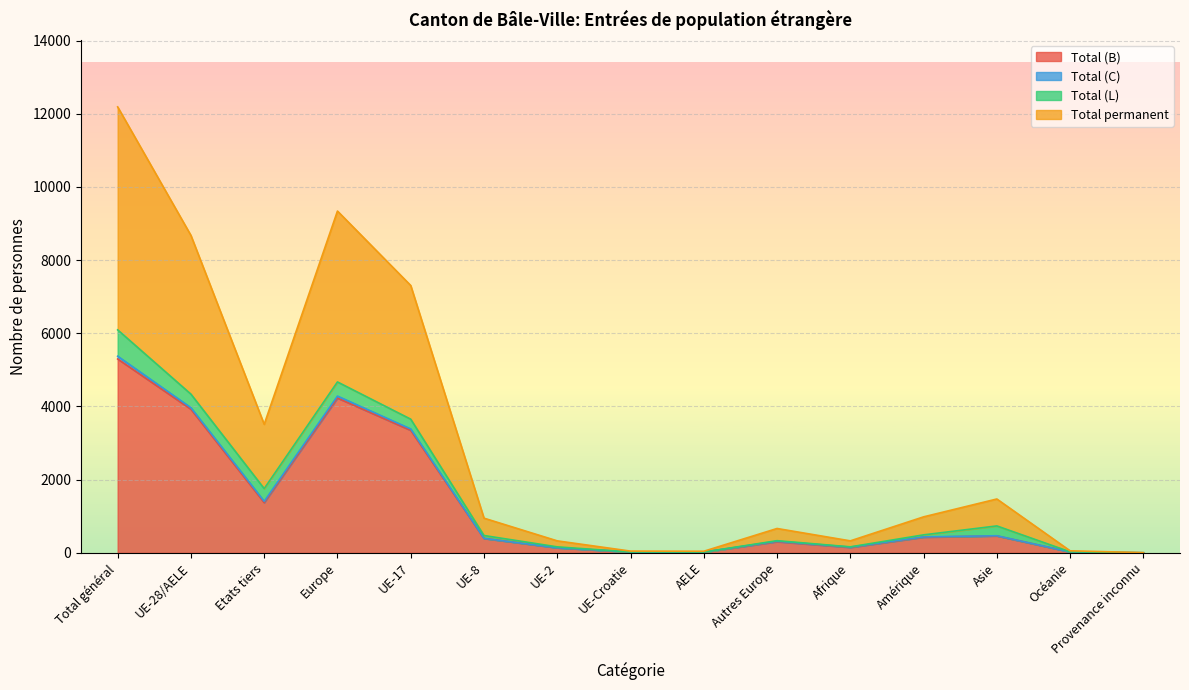

How many lines are shown in the chart?

4